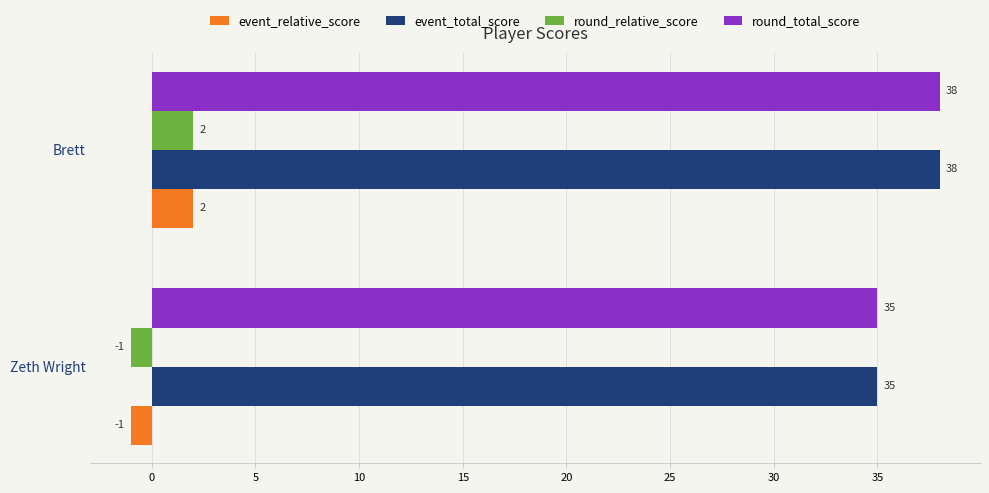

What is the total value across all series at Brett?

80